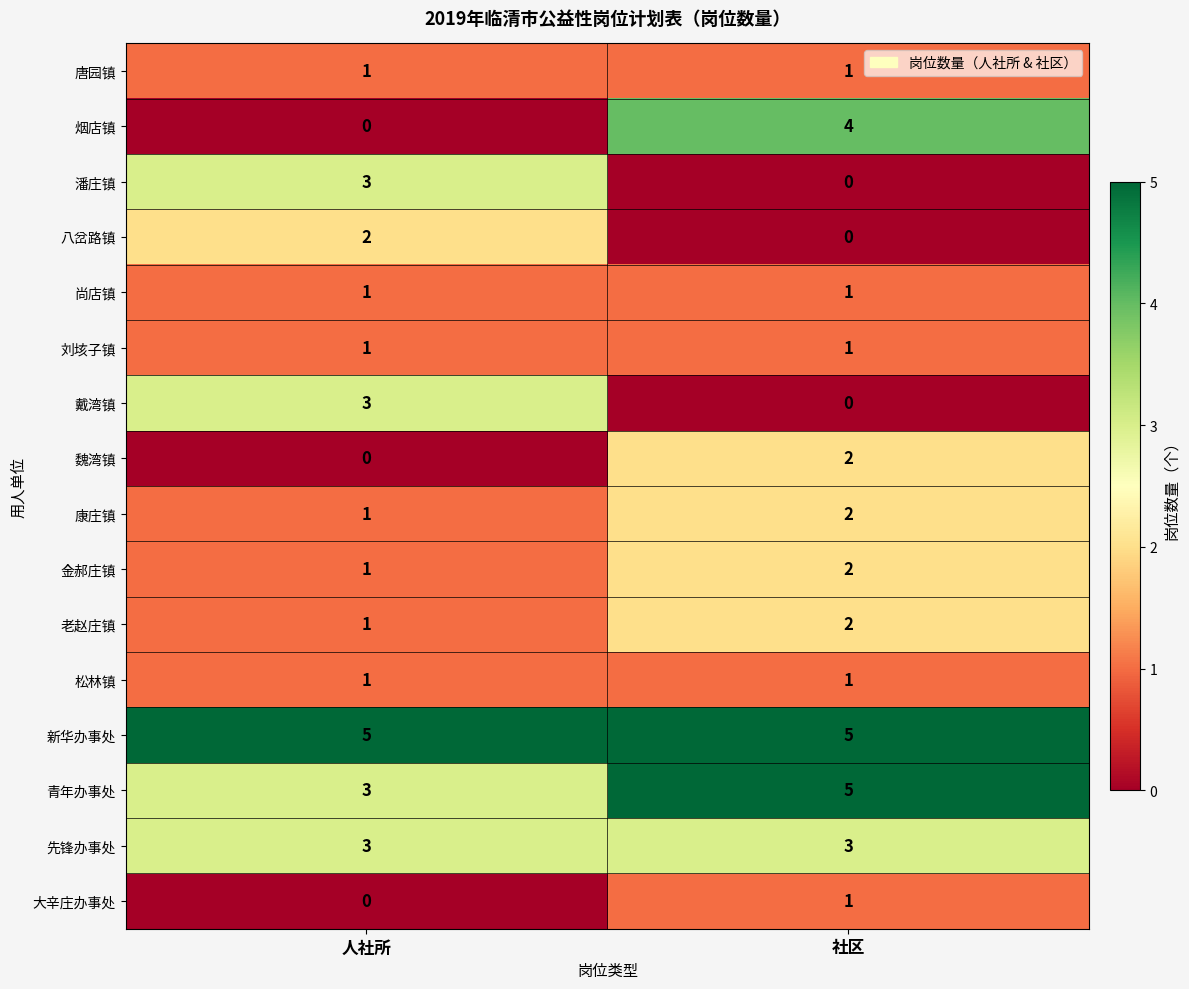

The value of 大辛庄办事处 at 社区 is 1. True or false?

True